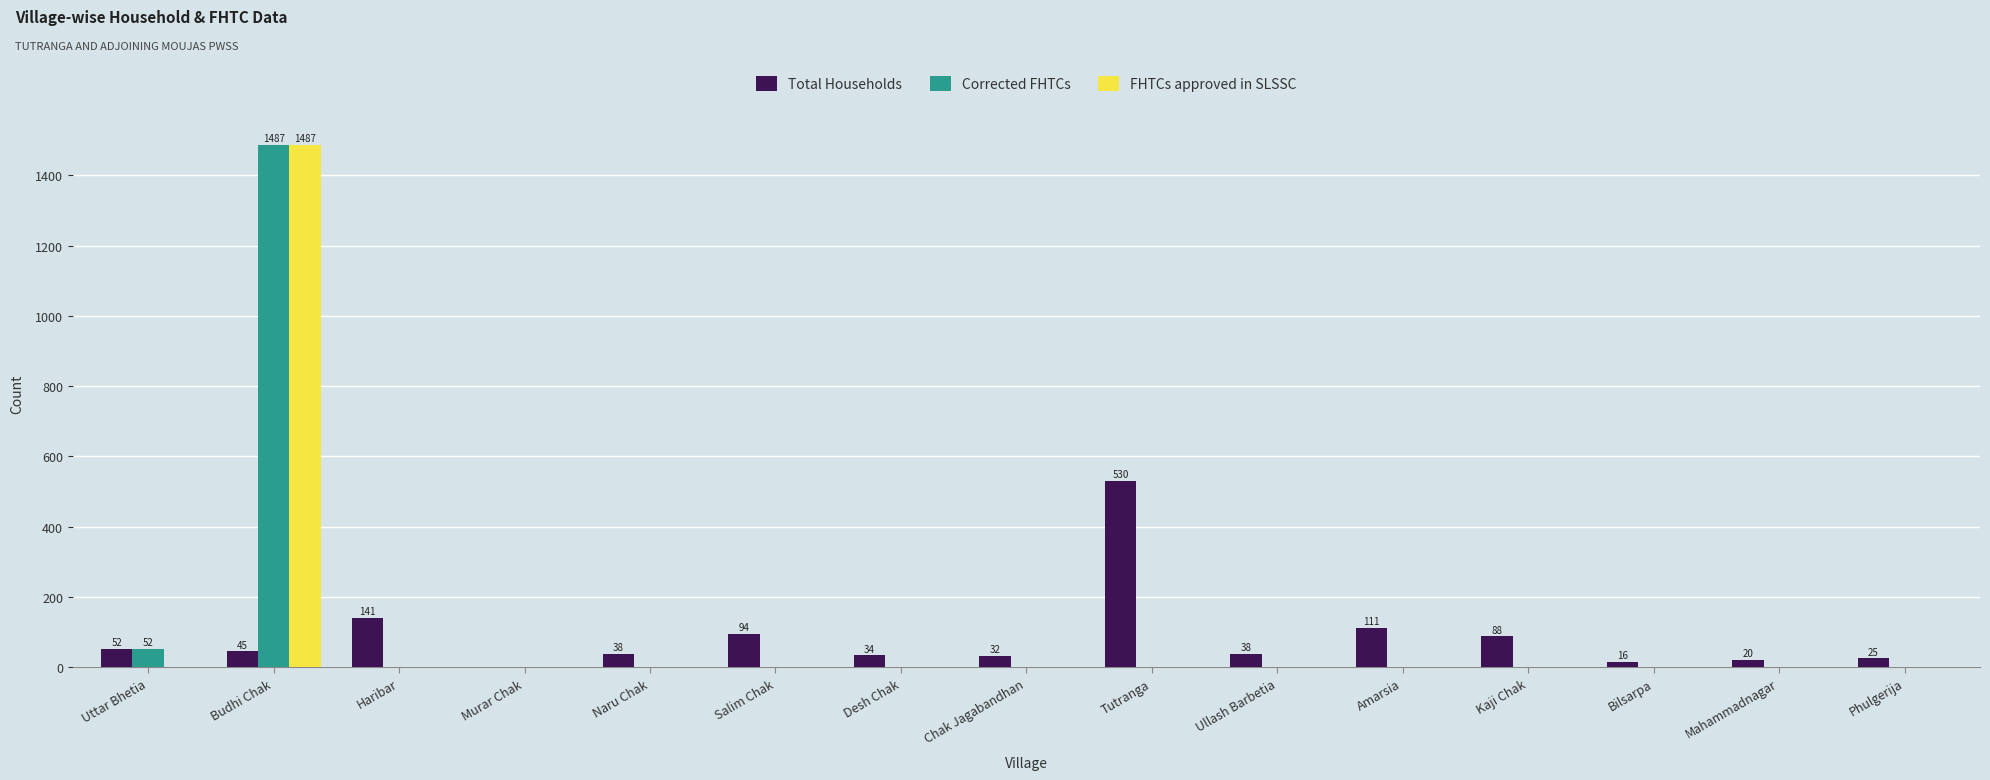

What is the total value across all series at Amarsia?

111